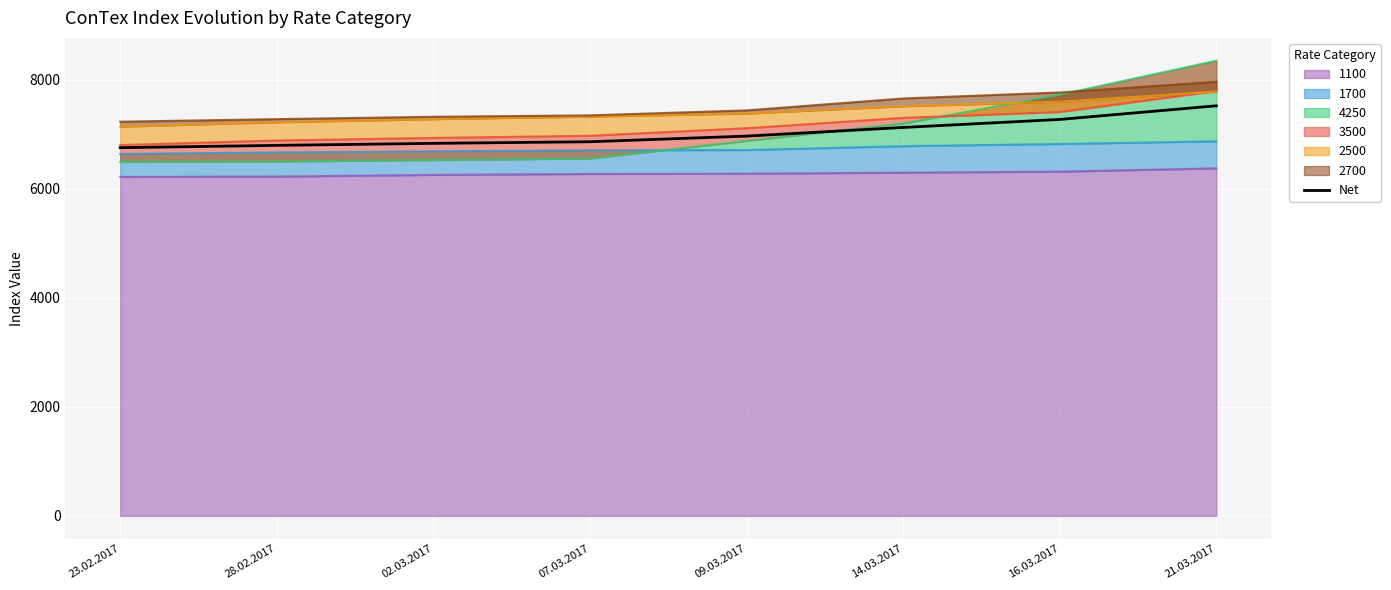

Rank the categories by value from highest to lowest.

21.03.2017, 16.03.2017, 14.03.2017, 09.03.2017, 07.03.2017, 02.03.2017, 28.02.2017, 23.02.2017